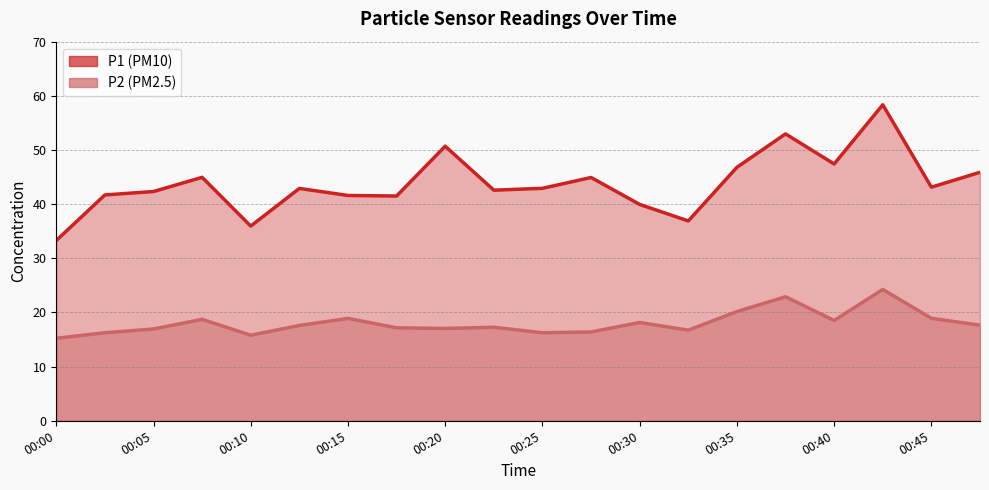

Which has a higher value, 00:28 or 00:15?

00:28